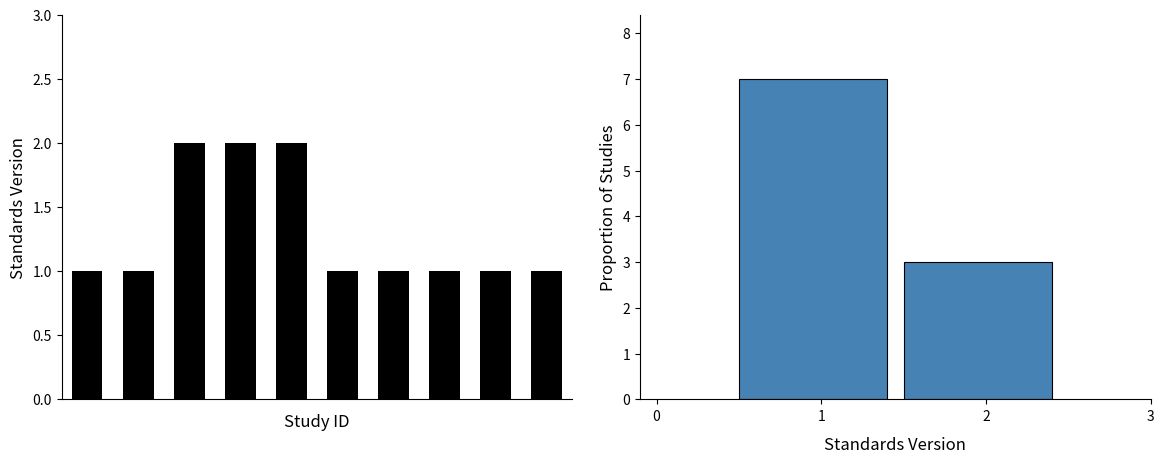

Which label corresponds to the smallest value in the chart?

1